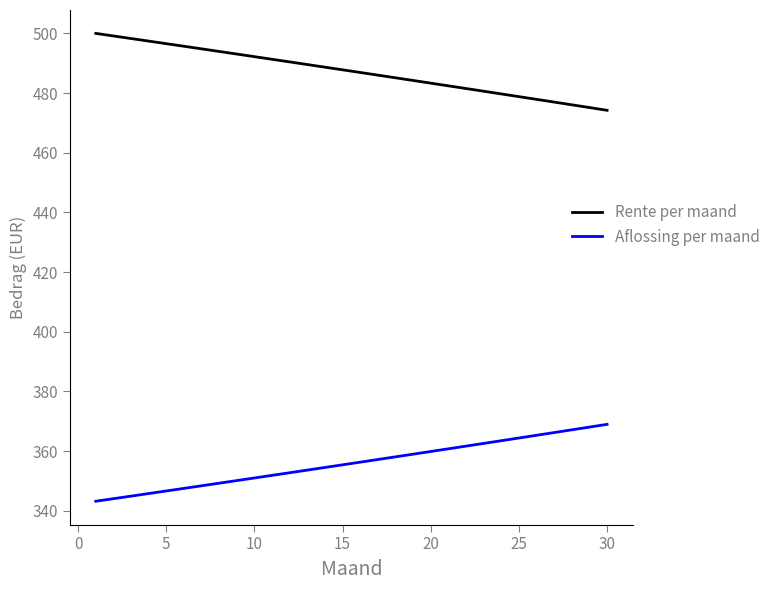

List the series in order of their overall mean, lowest first.

Aflossing per maand, Rente per maand